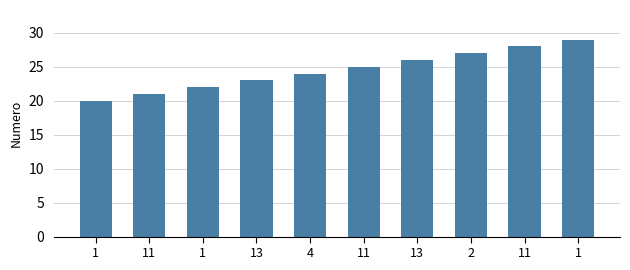

What is the label of the 8th bar from the right?

1